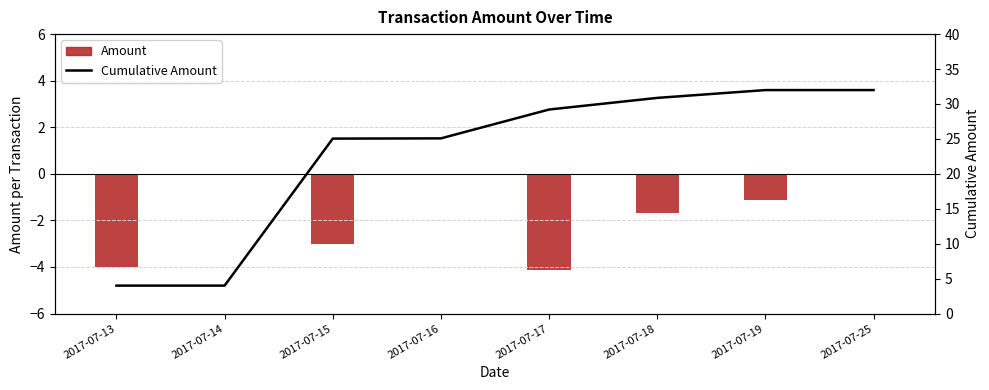

Reading right to left, extract all data points from this chart.

Amount: 2017-07-25=0.0	2017-07-19=-1.1	2017-07-18=-1.7	2017-07-17=-4.1	2017-07-16=-0.0	2017-07-15=-3.0	2017-07-14=-0.0	2017-07-13=-4.0
Cumulative Amount: 2017-07-25=32.0	2017-07-19=32.0	2017-07-18=30.9	2017-07-17=29.2	2017-07-16=25.1	2017-07-15=25.0	2017-07-14=4.0	2017-07-13=4.0